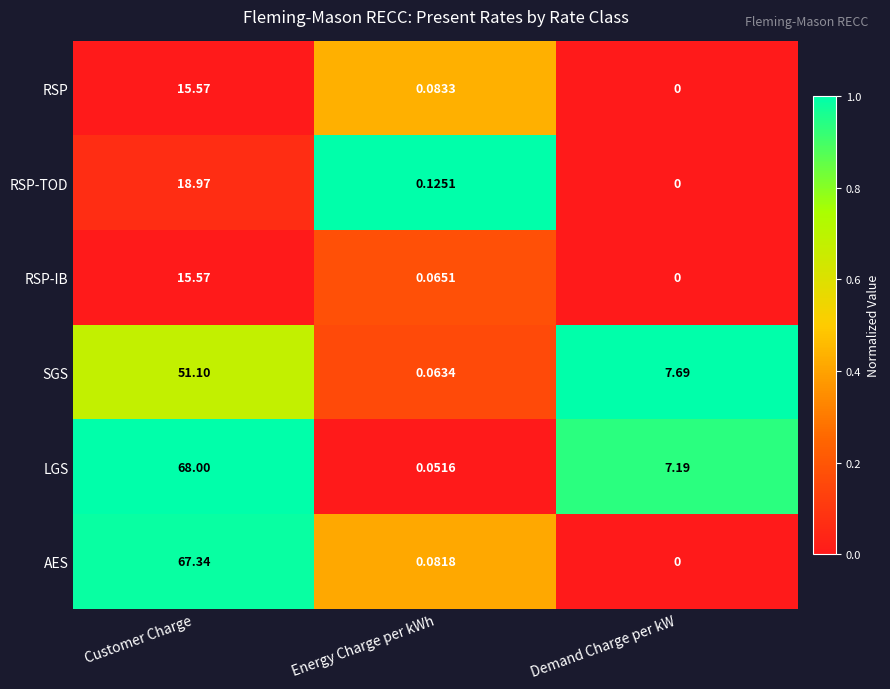

List the labels in order of RSP value, largest first.

Customer Charge, Energy Charge per kWh, Demand Charge per kW